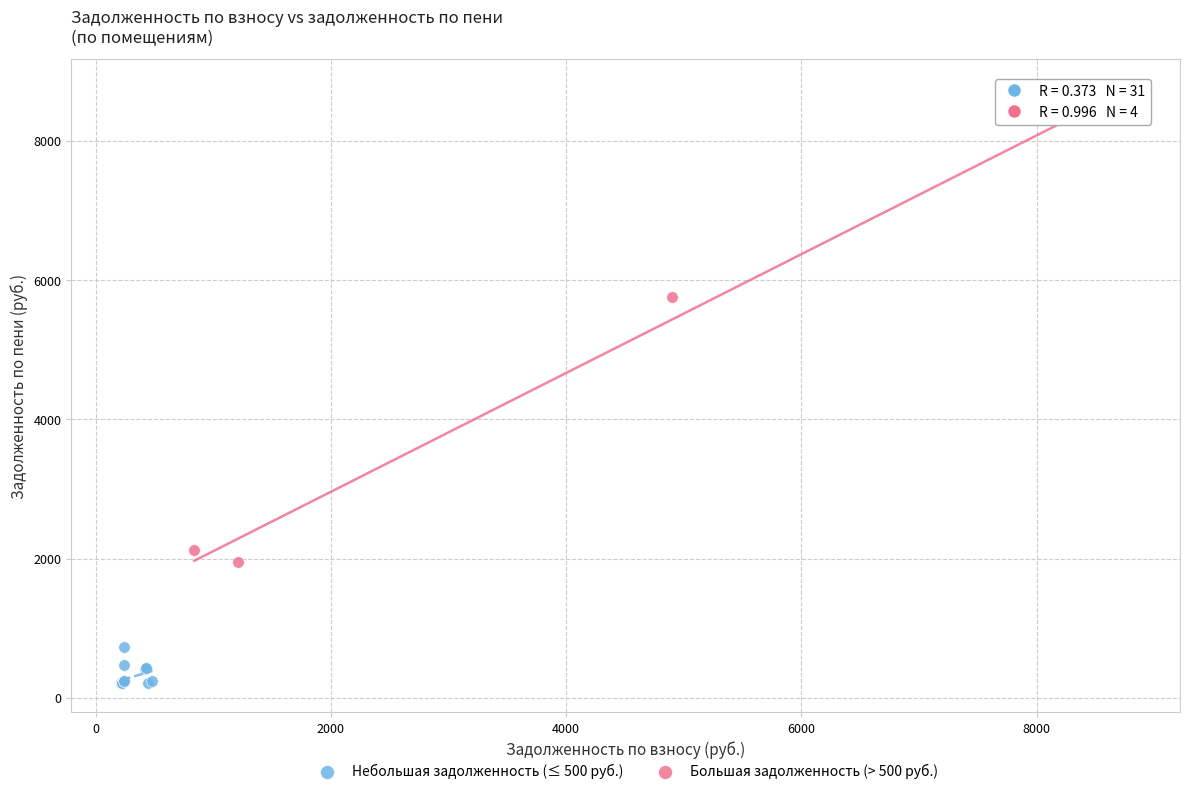

Which series reaches the minimum Y coordinate?

Небольшая задолженность (≤ 500 руб.)